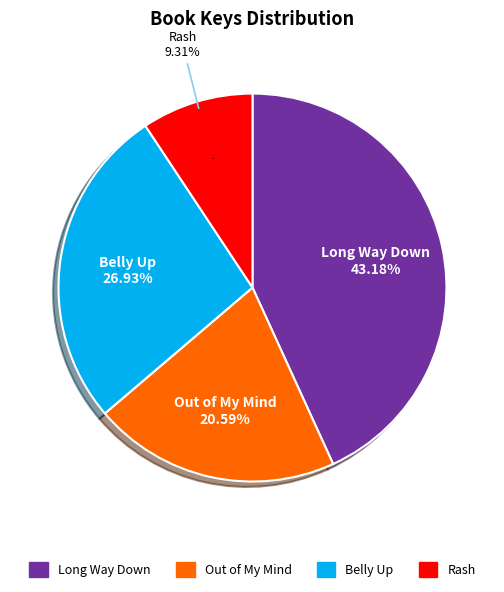

What is the largest slice in the pie chart?

Long Way Down